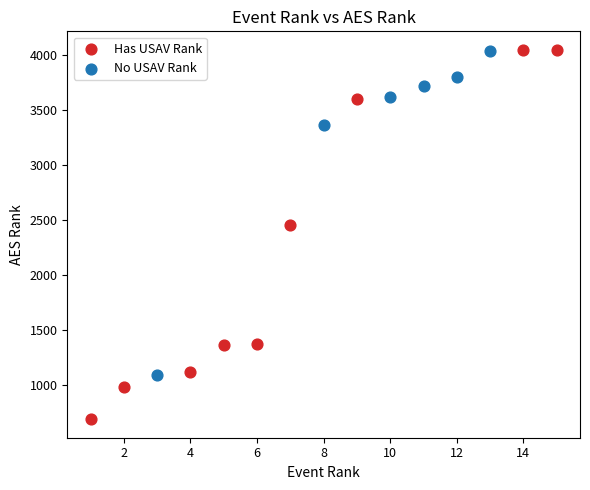

Which series reaches the minimum Y coordinate?

Has USAV Rank